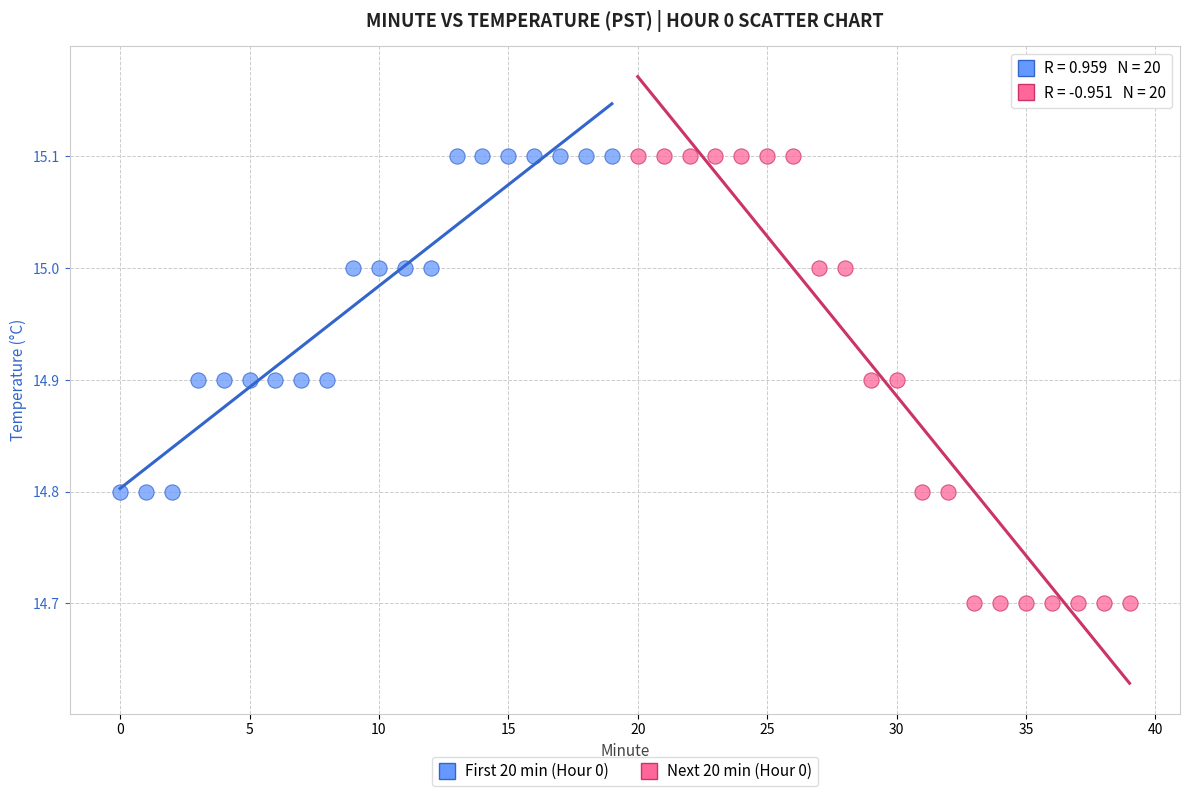

Which series reaches the minimum Y coordinate?

Next 20 min (Hour 0)